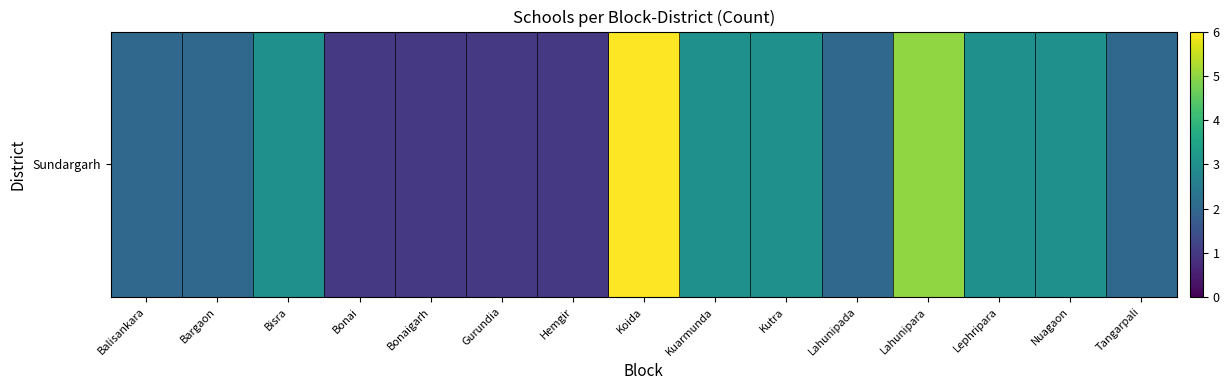

Reading right to left, list all the values displayed in this chart.

Tangarpali=2	Nuagaon=3	Lephripara=3	Lahunipara=5	Lahunipada=2	Kutra=3	Kuarmunda=3	Koida=6	Hemgir=1	Gurundia=1	Bonaigarh=1	Bonai=1	Bisra=3	Bargaon=2	Balisankara=2